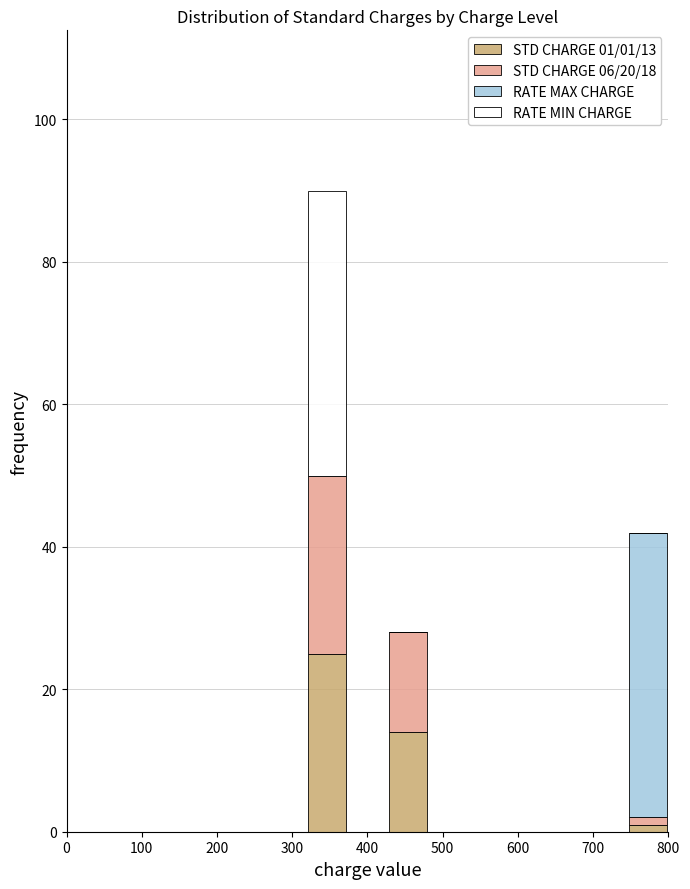

Which range on the x-axis has the tallest stacked bar (by total height)?

320 to 370